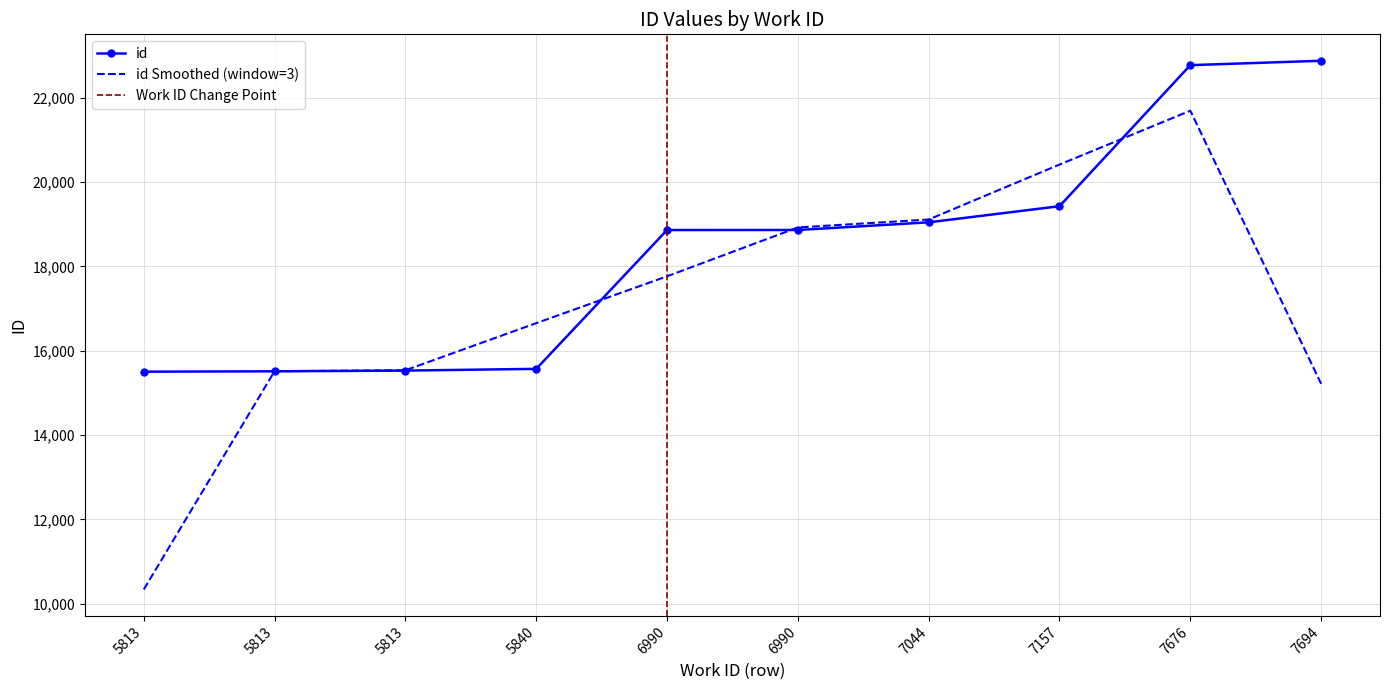

How many data points does each series have?

10